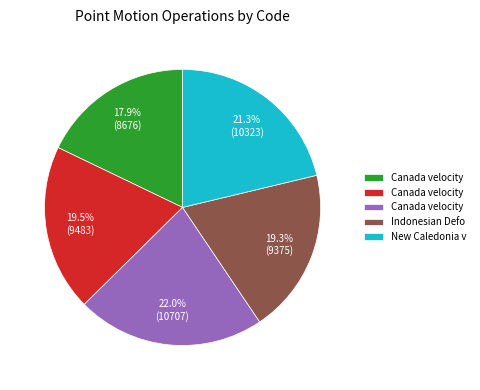

How many slices are in this pie chart?

5